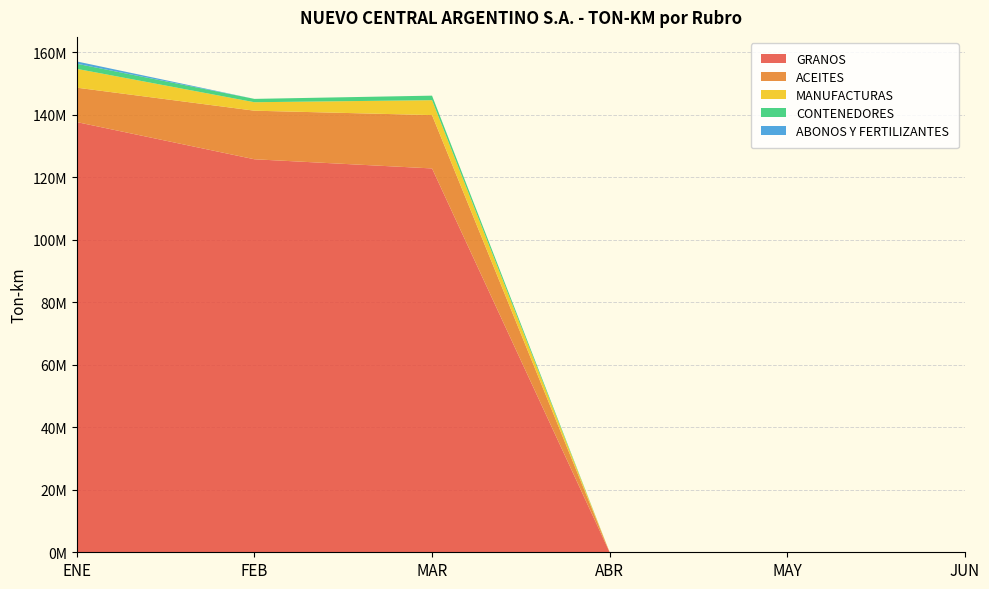

Reading left to right, extract all data points from this chart.

GRANOS: ENE=137647734.7	FEB=125750557.1	MAR=122814320.2	ABR=0.0	MAY=0.0	JUN=0.0
ACEITES: ENE=11009657.4	FEB=15542933.4	MAR=17066772.2	ABR=0.0	MAY=0.0	JUN=0.0
MANUFACTURAS: ENE=6023305.4	FEB=2707424.3	MAR=4774505.2	ABR=0.0	MAY=0.0	JUN=0.0
CONTENEDORES: ENE=1635528.0	FEB=1069112.0	MAR=1448622.0	ABR=0.0	MAY=0.0	JUN=0.0
ABONOS Y FERTILIZANTES: ENE=737336.0	FEB=0.0	MAR=0.0	ABR=0.0	MAY=0.0	JUN=0.0